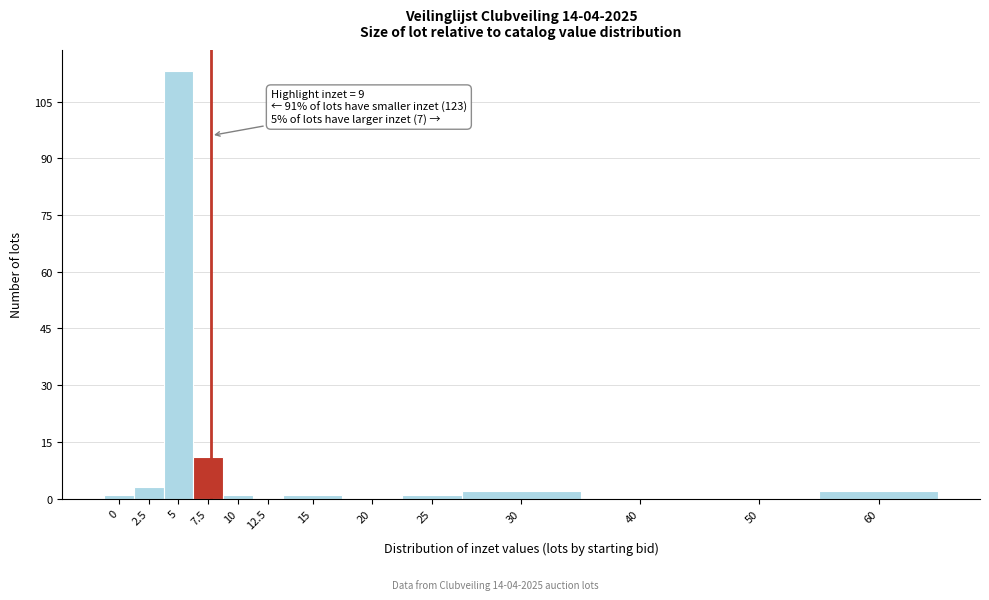

Reading left to right, list all the values displayed in this chart.

0=1	2.5=3	5=113	7.5=11	10=1	12.5=0	15=1	20=0	25=1	30=2	40=0	50=0	60=2